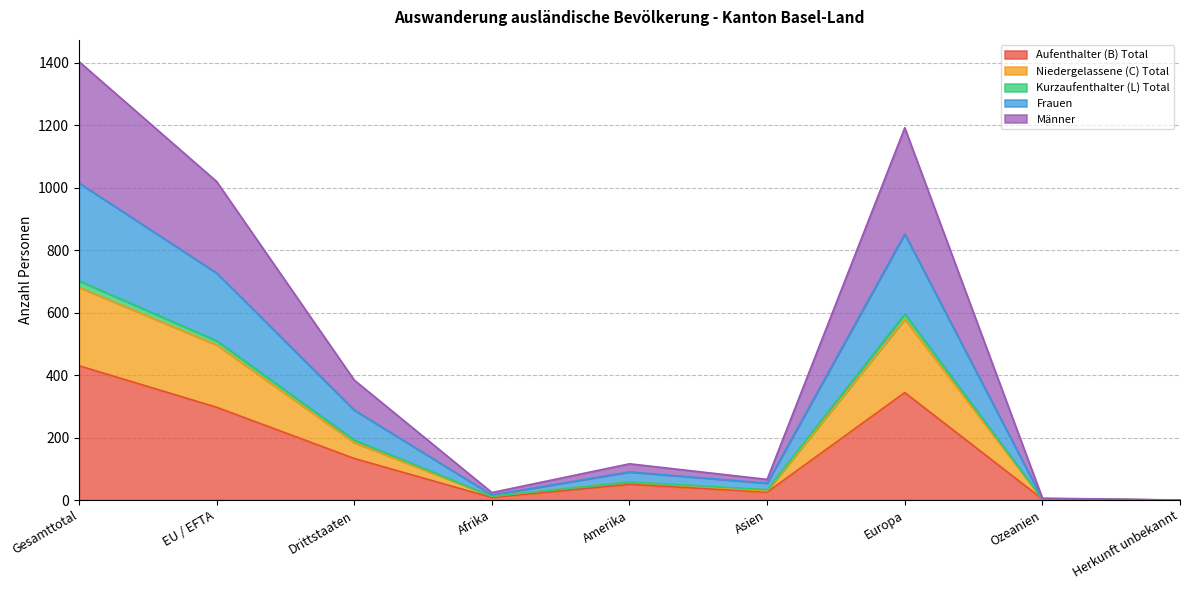

At which category is the sum across all series the highest?

Gesamttotal